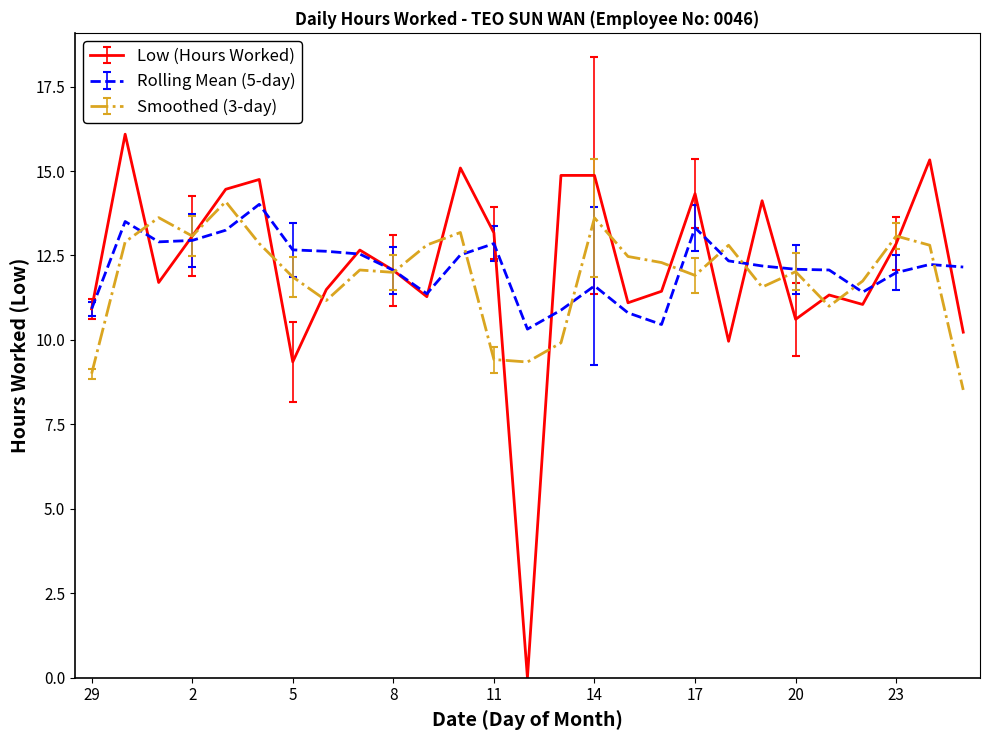

What is the maximum value shown in the chart?

16.1